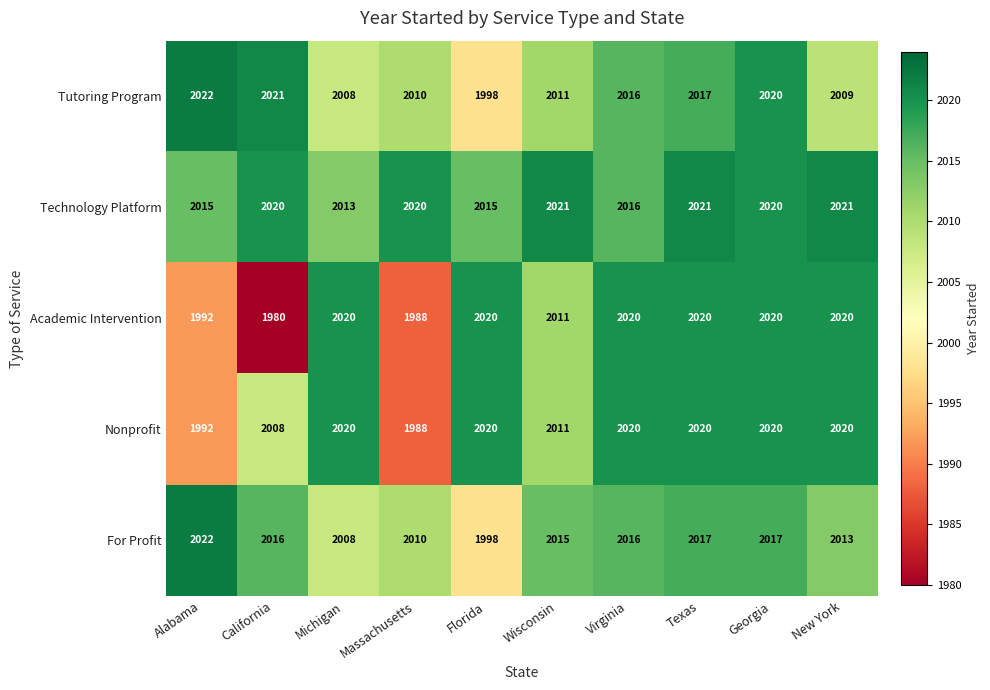

The For Profit series shows 1998 at Florida. True or false?

True